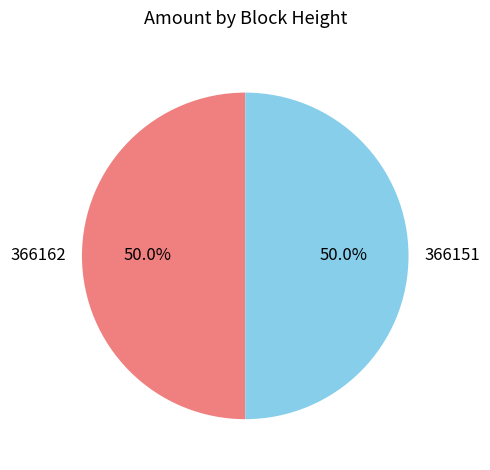

What percentage is the 366162 slice, to the nearest percent?

50%